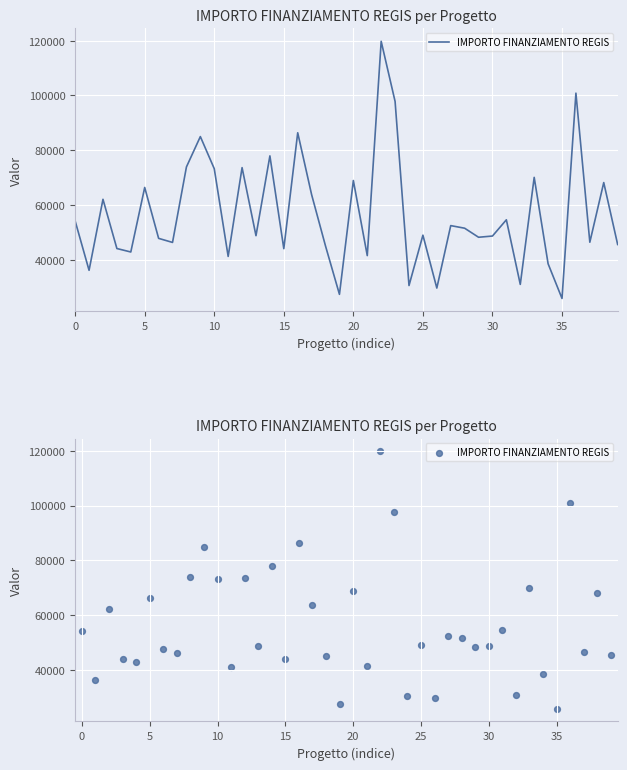

What is the change in value from 15 to 23?

+53775.9